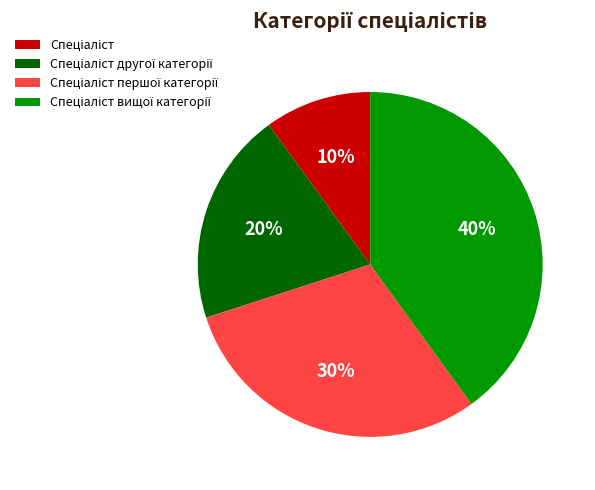

Does any single category account for the majority?

No